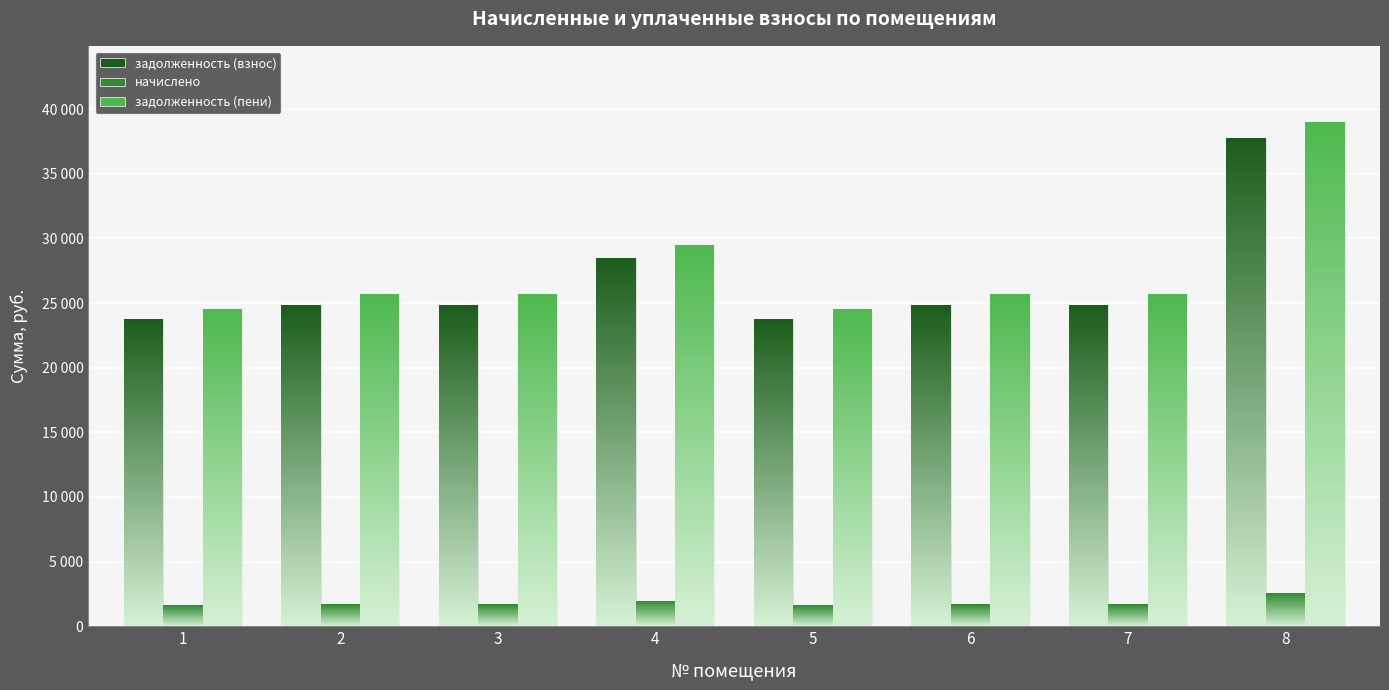

What is the difference between the second highest and minimum values in the начислено series?

358.7